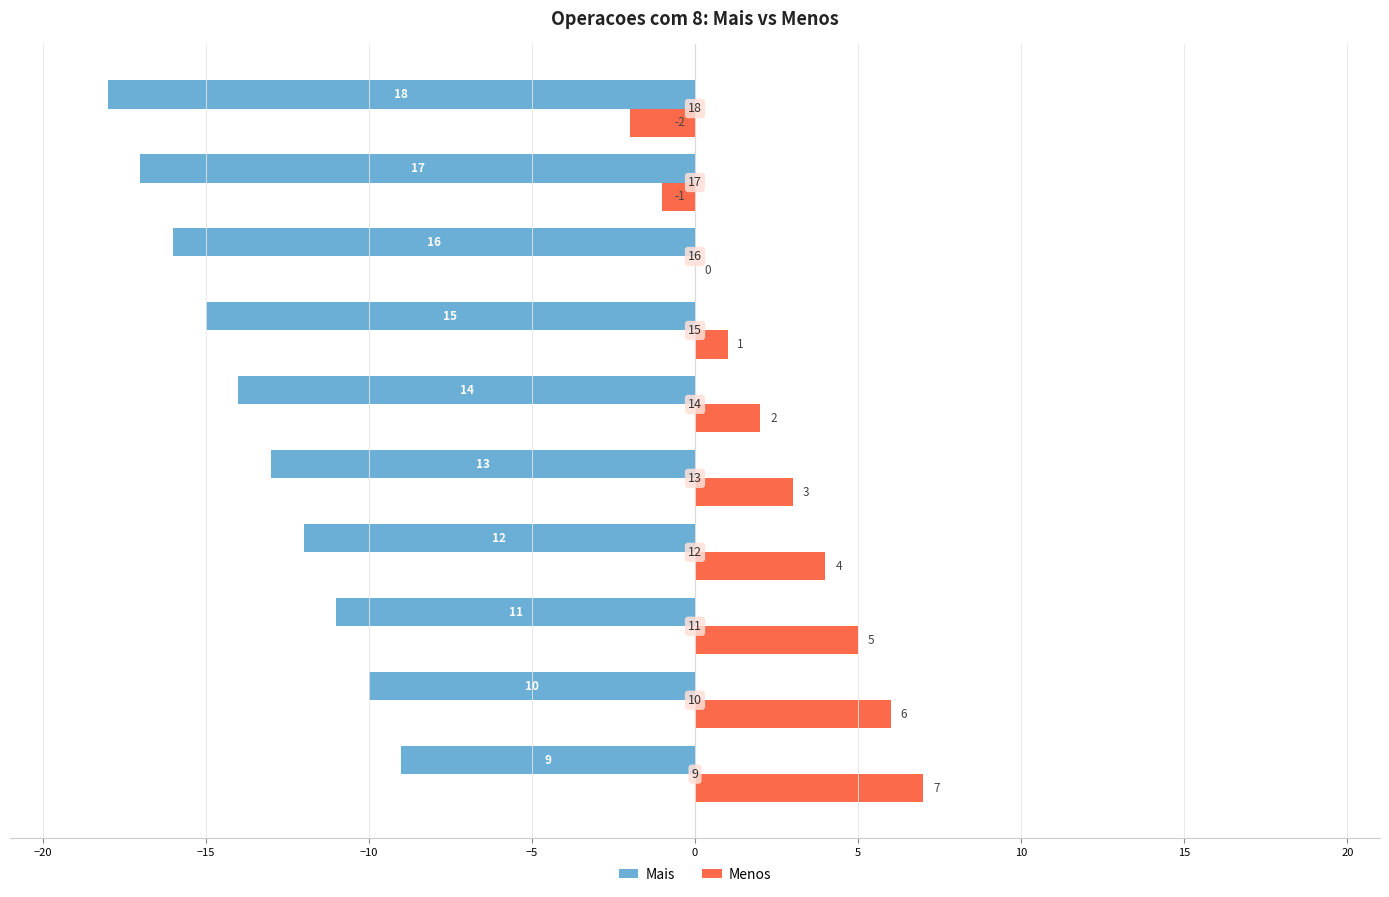

What are all the series names shown in the legend?

Mais, Menos